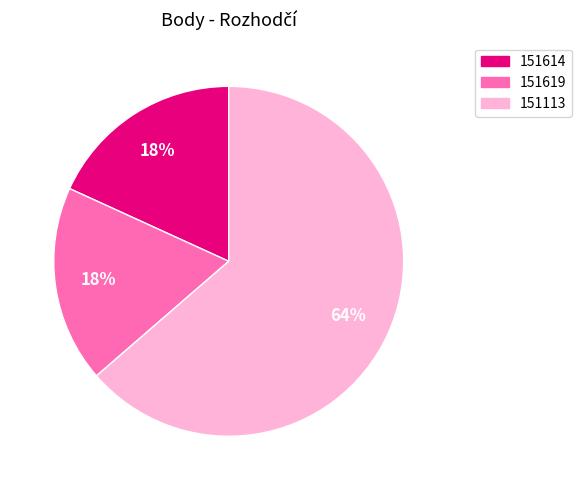

True or false: 151614 accounts for 18% of the total.

True